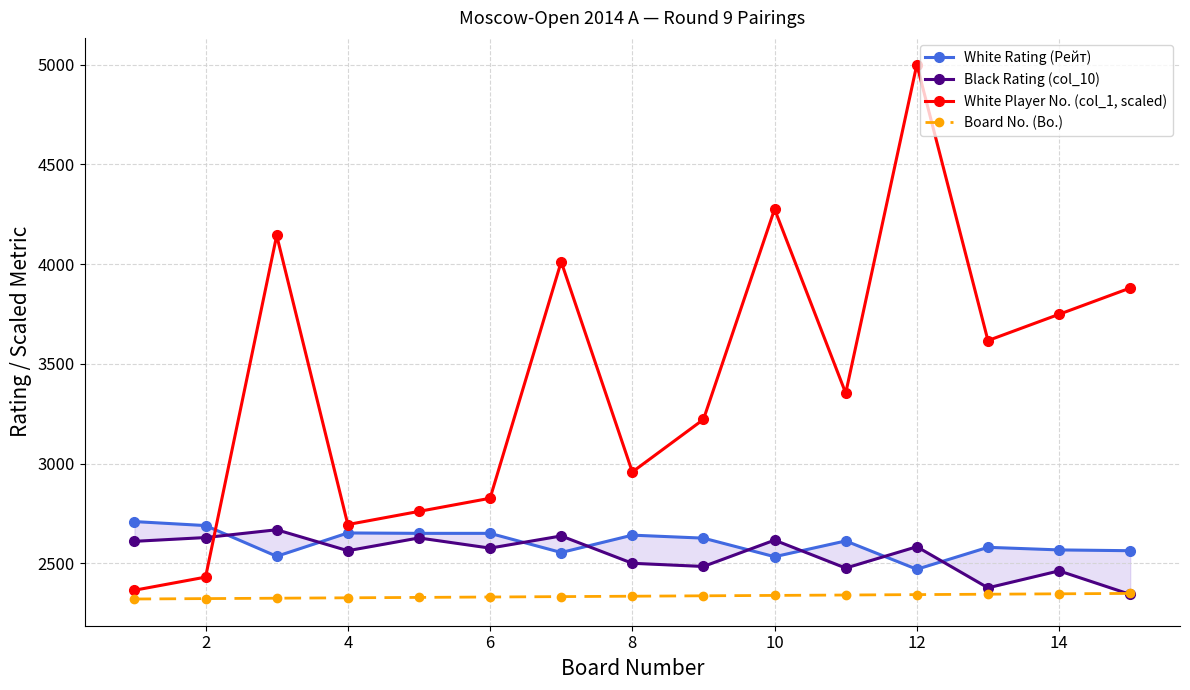

List the series in order of their peak value, highest first.

White Player No. (col_1, scaled), White Rating (Рейт), Black Rating (col_10), Board No. (Bo.)